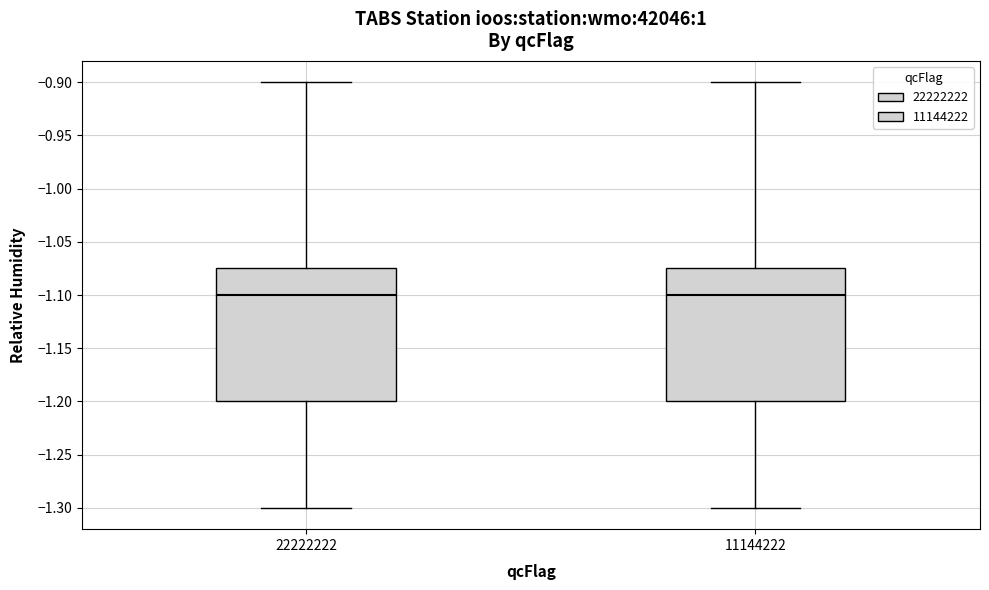

Reading left to right, transcribe this box plot: for each box, give where its median line is, the range the box spans, and where its two whiskers end, as read against the y-axis. The values are not printed on the chart, so give them approximately, as read against the axis.

22222222: median -1.100, box -1.200 to -1.075, whiskers -1.300 to -0.900
11144222: median -1.100, box -1.200 to -1.075, whiskers -1.300 to -0.900